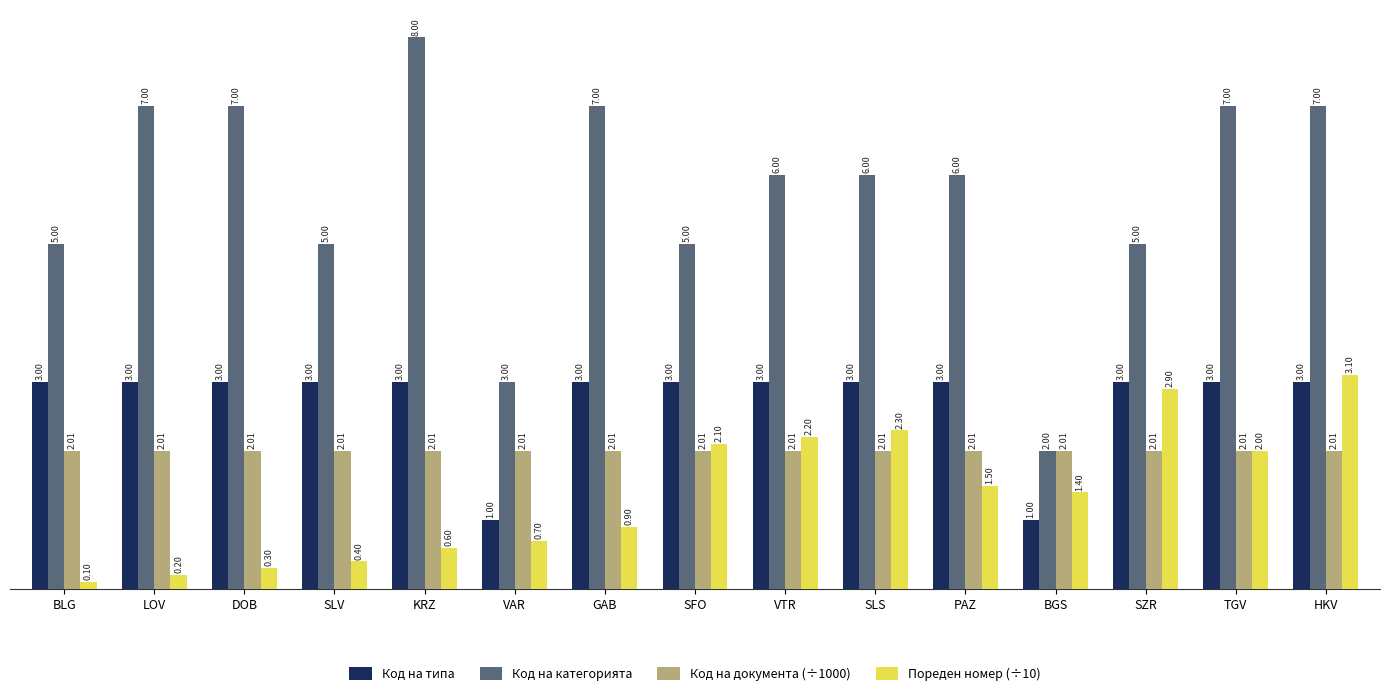

The value of Код на документа (÷1000) at DOB is 2.8. True or false?

False